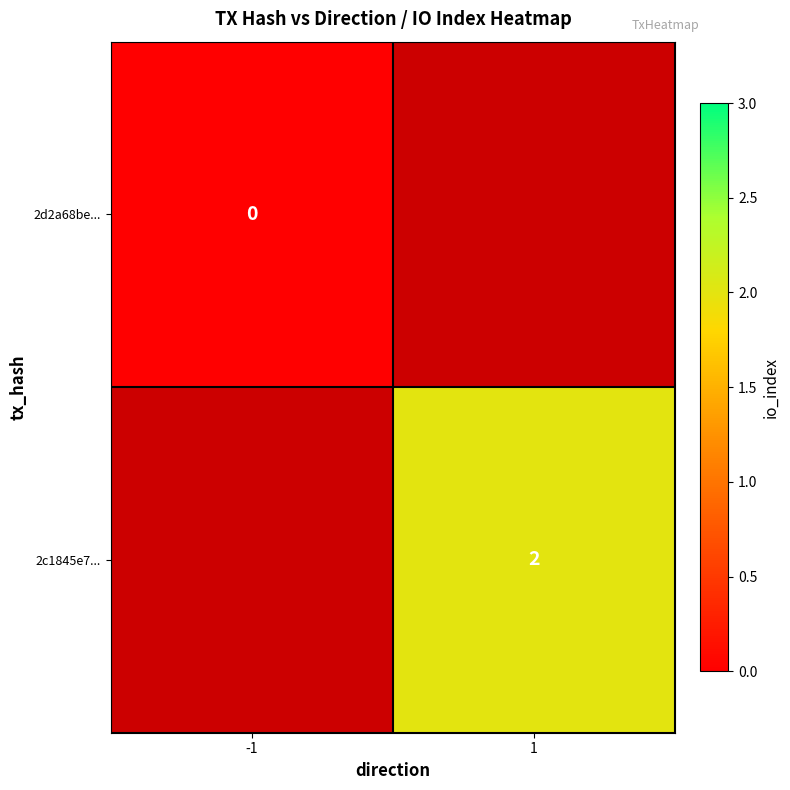

Is the value of 2c1845e7... at 1 greater than the value of 2d2a68be... at -1?

Yes